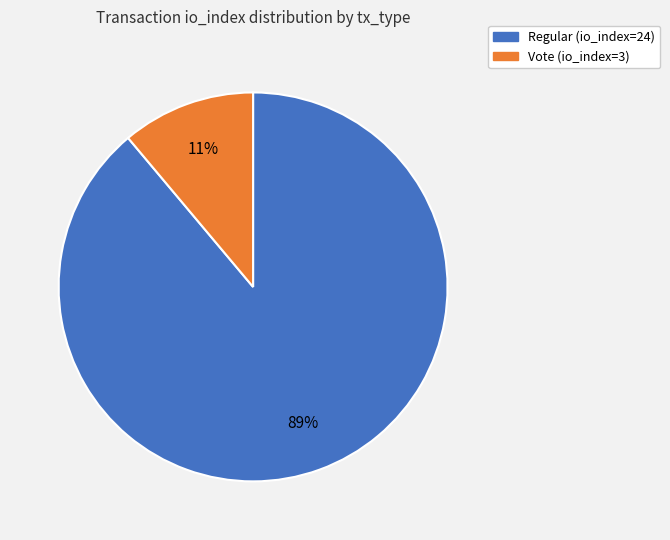

Does Vote (io_index=3) account for over 50% of the chart?

No